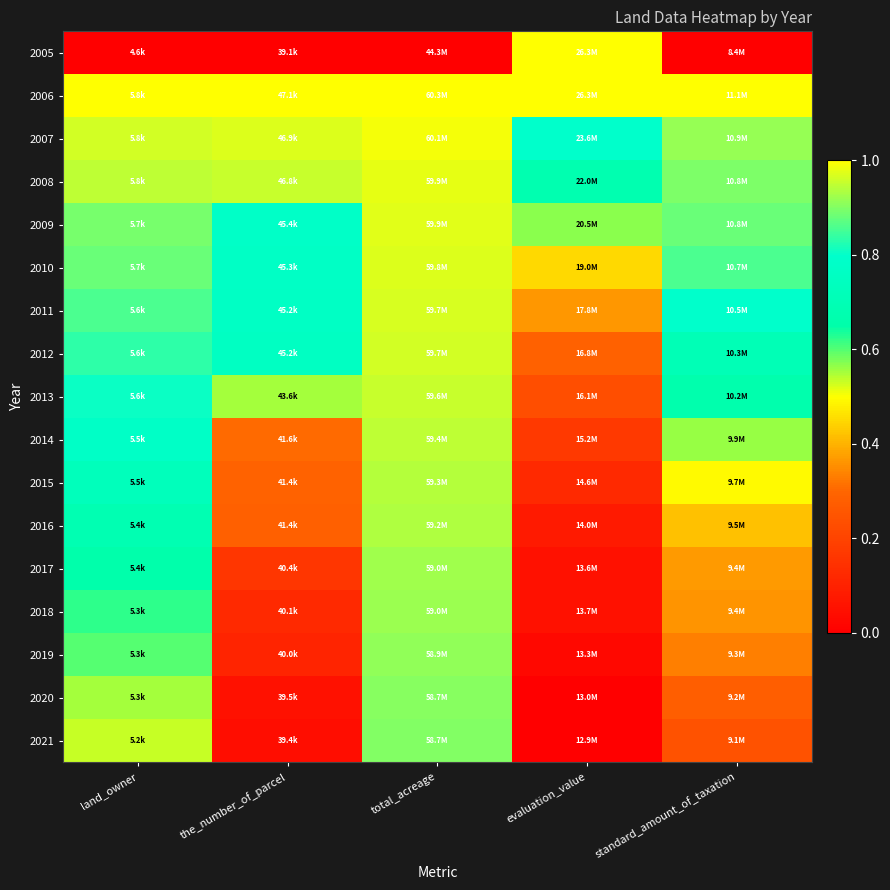

Which category has the highest value across all series?

evaluation_value